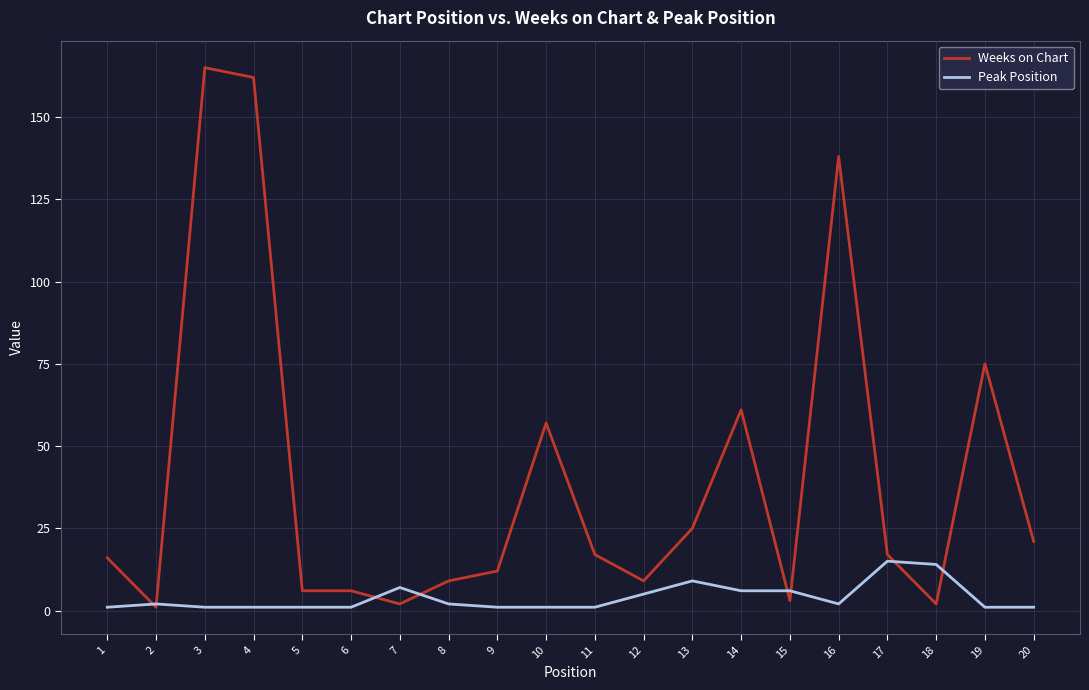

At which label does Weeks on Chart first exceed 17?

3